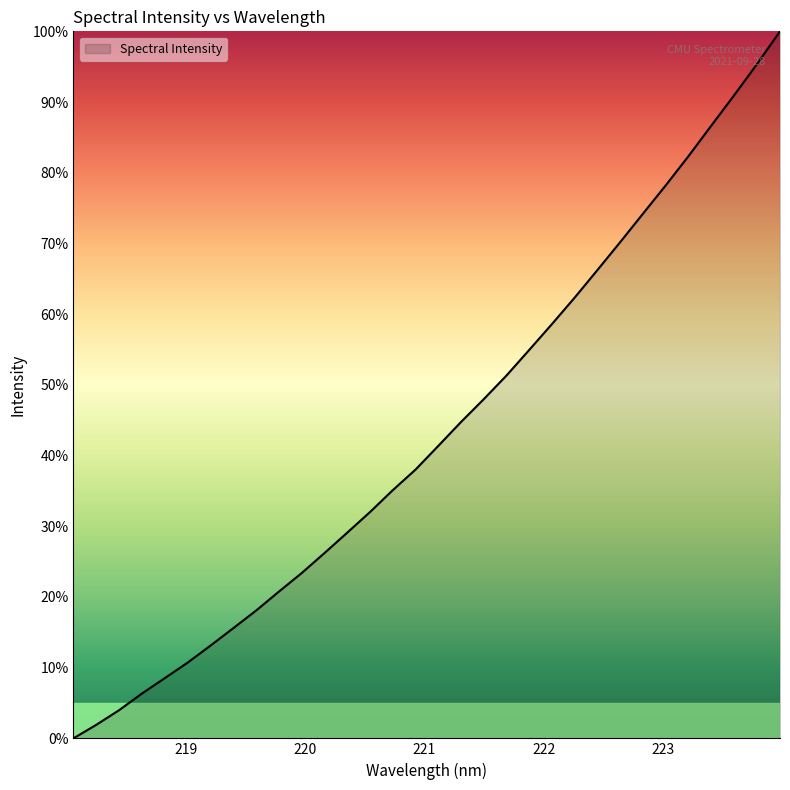

Count the number of data series in this chart.

1